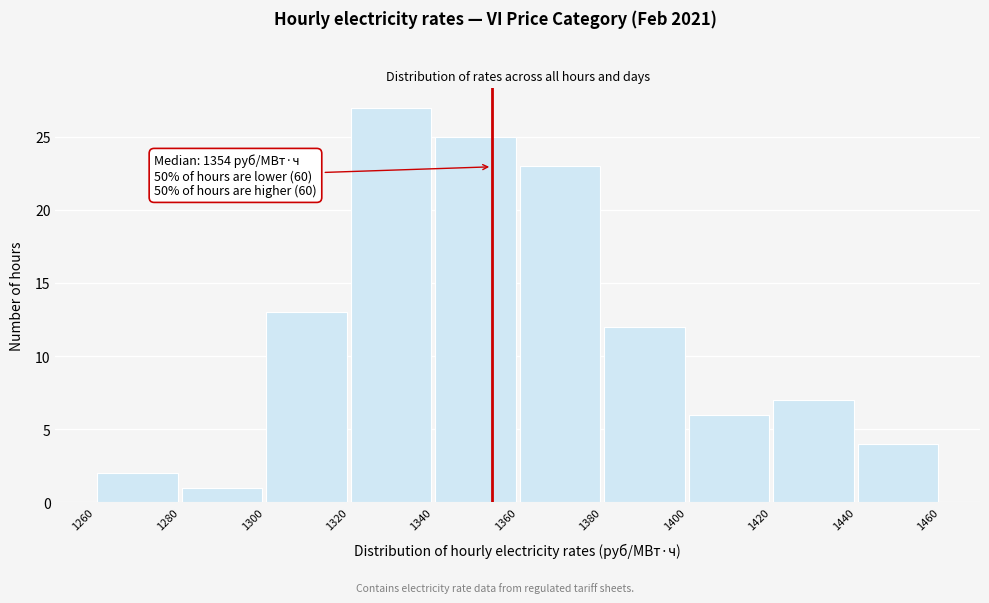

Over which range of the x-axis is the bar tallest?

1320 to 1340